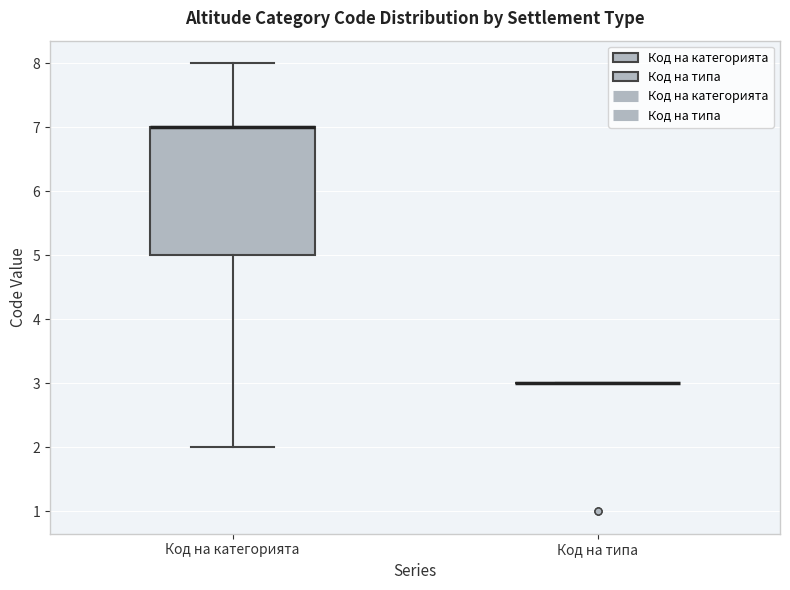

Reading left to right, transcribe this box plot: for each box, give where its median line is, the range the box spans, and where its two whiskers end, as read against the y-axis. The values are not printed on the chart, so give them approximately, as read against the axis.

Код на категорията: median 7 (drawn on the box's upper edge), box 5 to 7, whiskers 2 to 8
Код на типа: box collapsed to a line at 3, whiskers 3 to 3